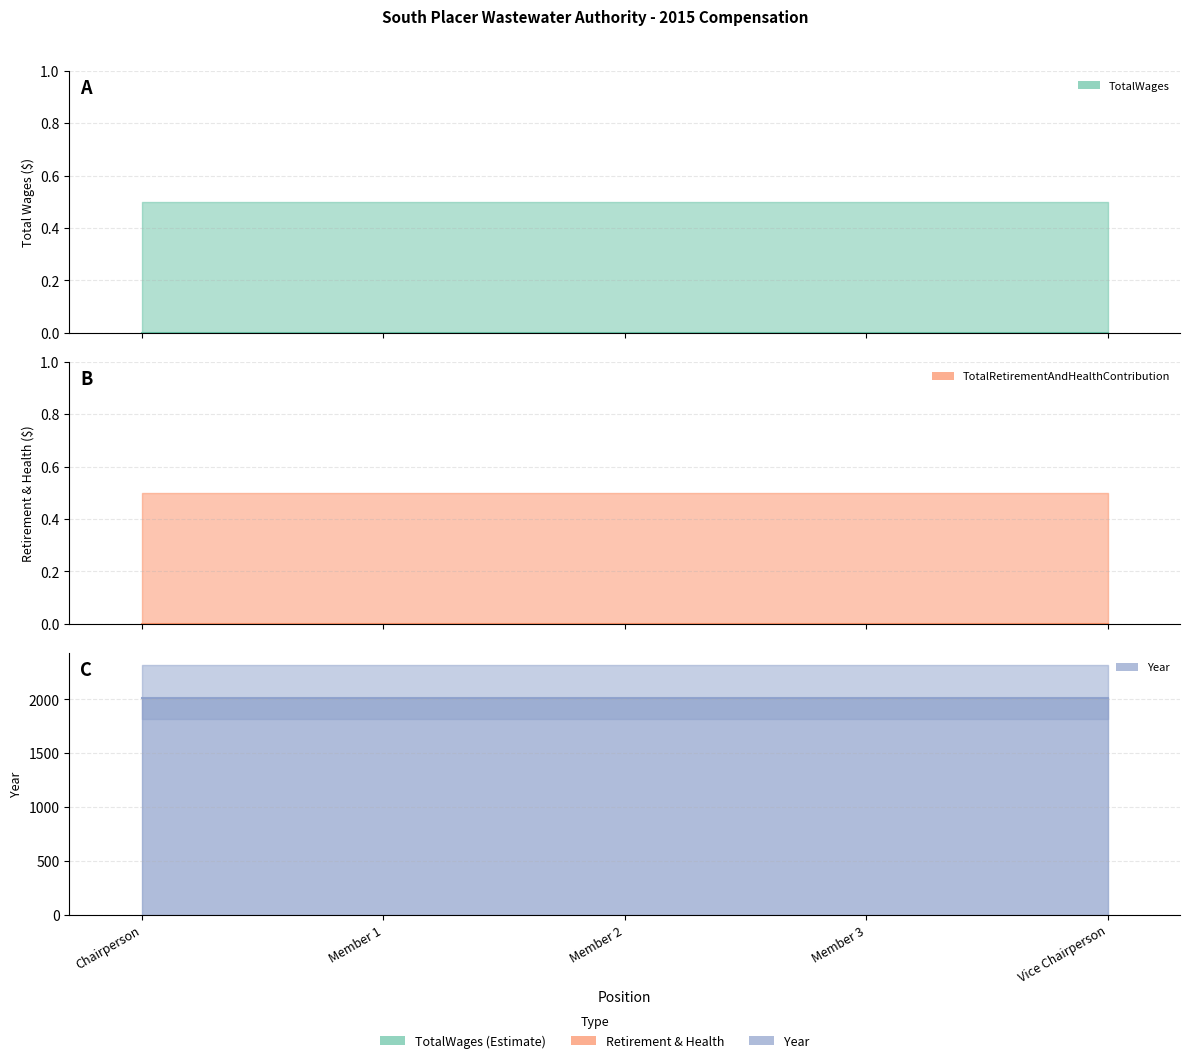

What is the difference between the highest and lowest values at Vice Chairperson?

2015